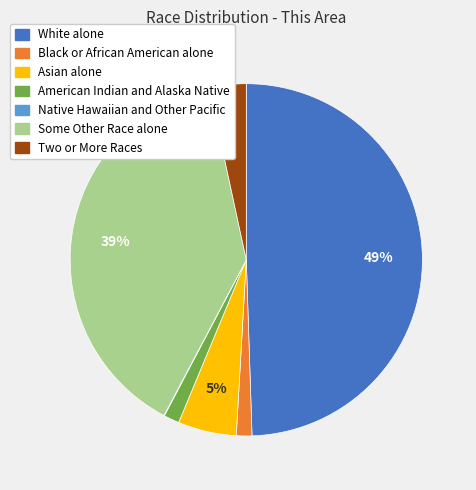

To the nearest percent, what percentage of the pie is Black or African American alone?

1%